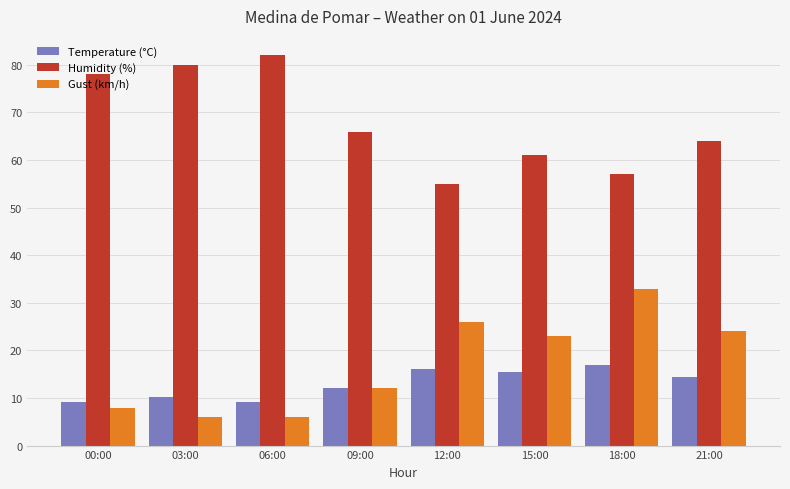

What is the difference between the Temperature (°C) values at 21:00 and 18:00?

2.6